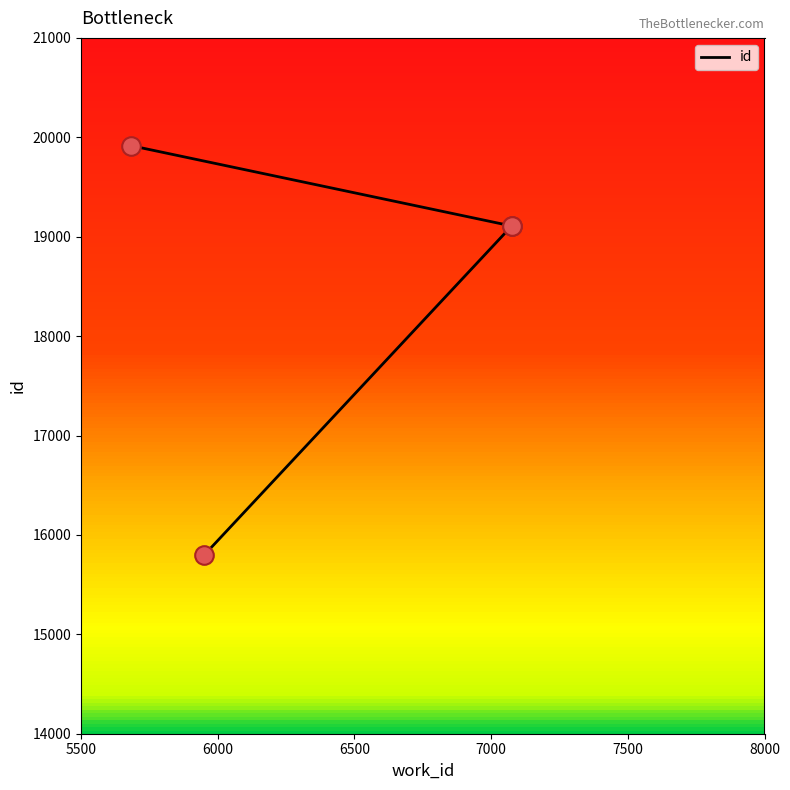

Which has a higher value, 7075 or 5681?

5681